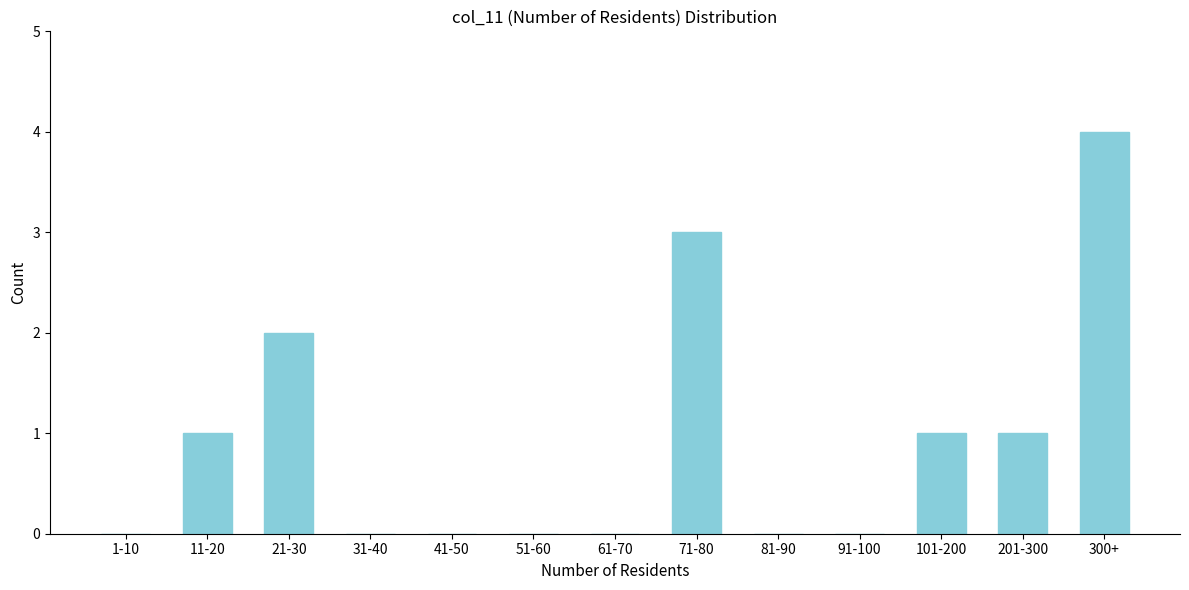

Reading right to left, what are all the values shown in this chart?

300+=4	201-300=1	101-200=1	91-100=0	81-90=0	71-80=3	61-70=0	51-60=0	41-50=0	31-40=0	21-30=2	11-20=1	1-10=0